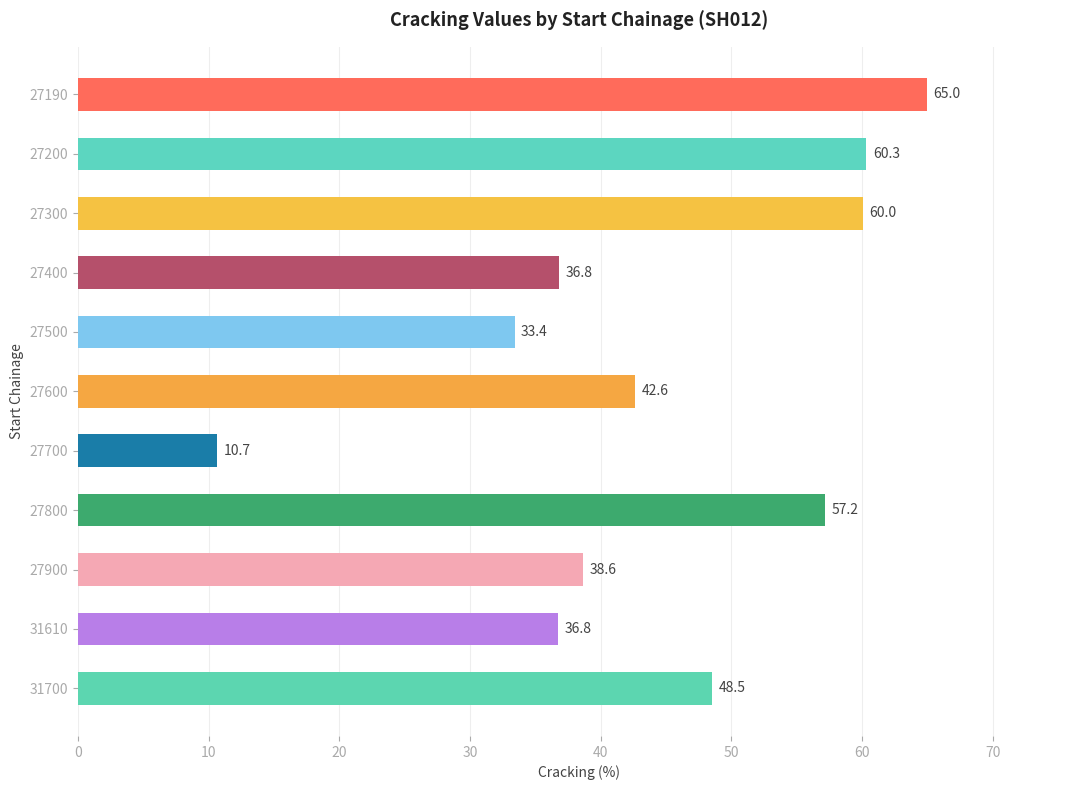

What is the average value?

44.5